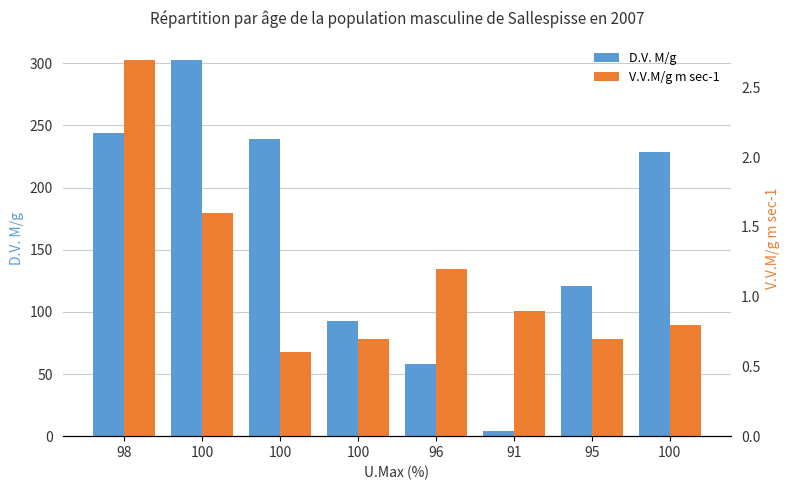

Which series changed the most between 100 and 91?

D.V. M/g